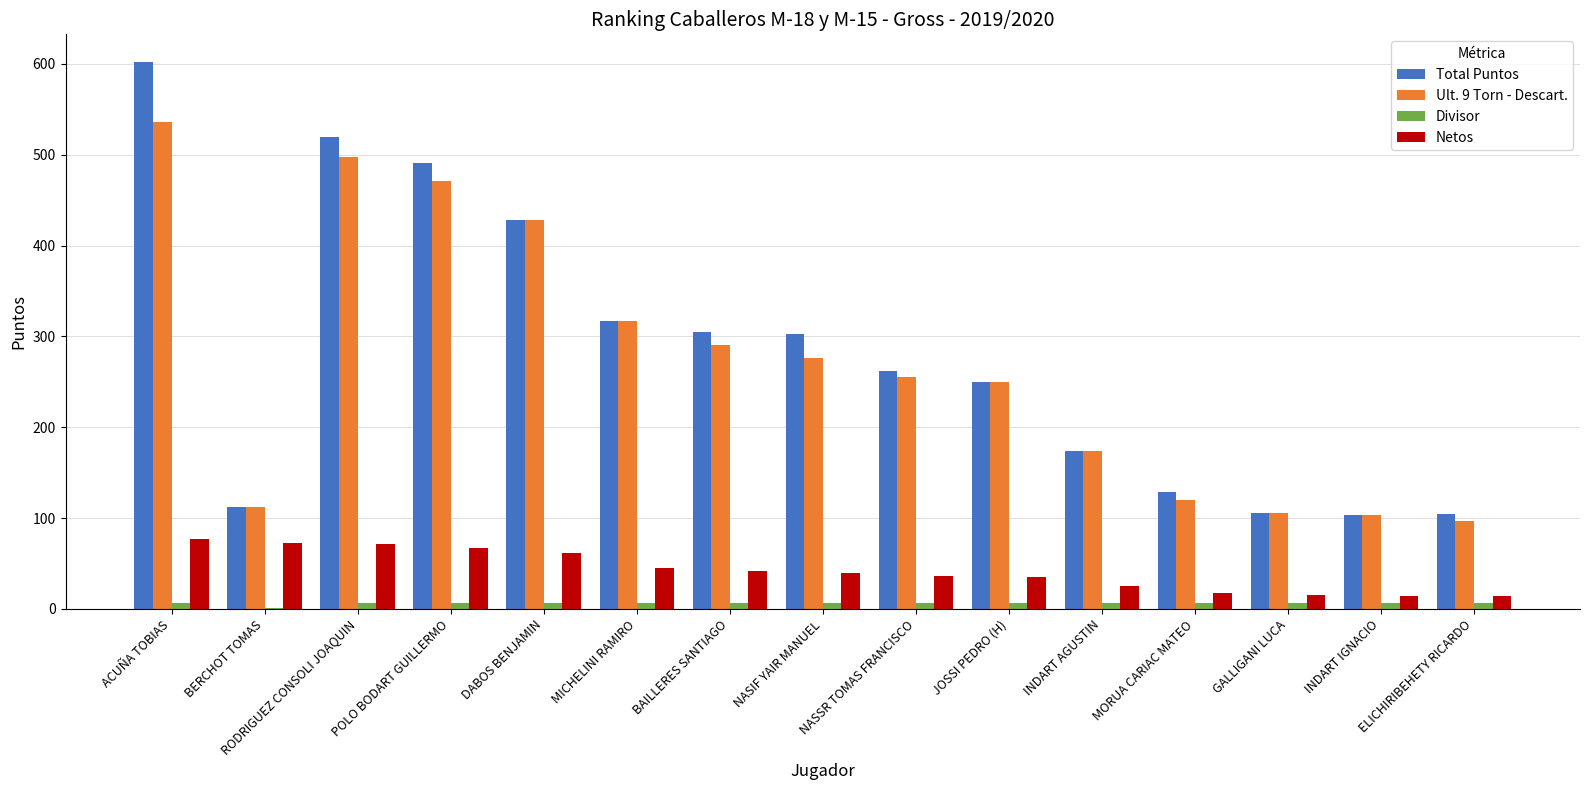

Is it true that Netos equals 24.8 at INDART AGUSTIN?

True